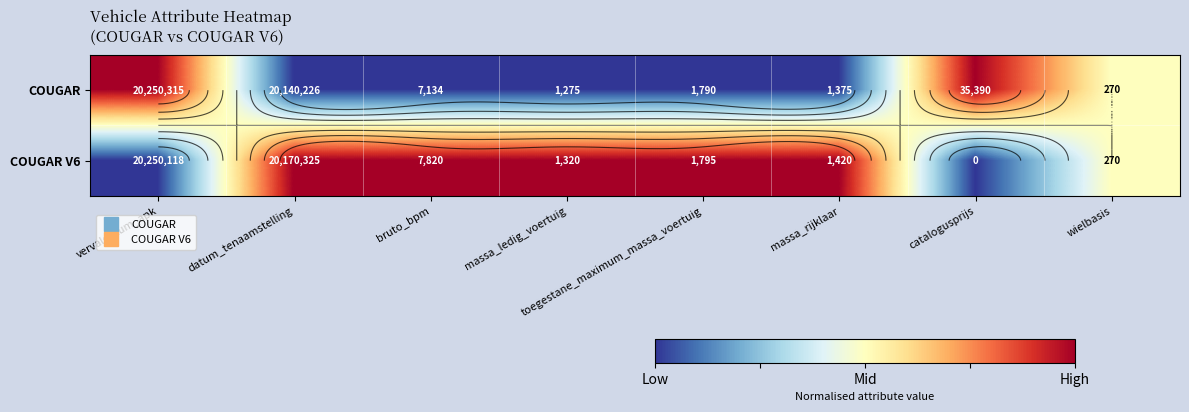

List the series in order of their overall mean, highest first.

COUGAR V6, COUGAR